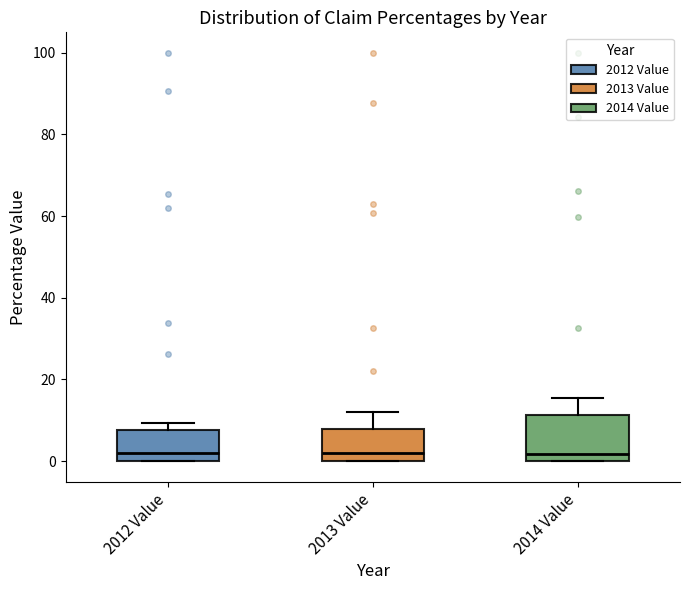

Where does the upper whisker of the box for 2013 Value end on the y-axis? The values are not printed on the chart, so give them approximately, as read against the axis.

12